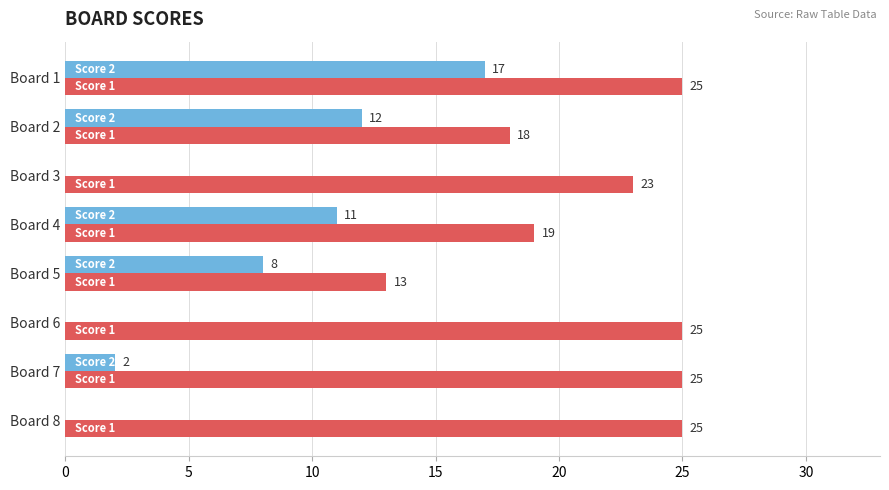

What is the total value across all series at Board 7?

27